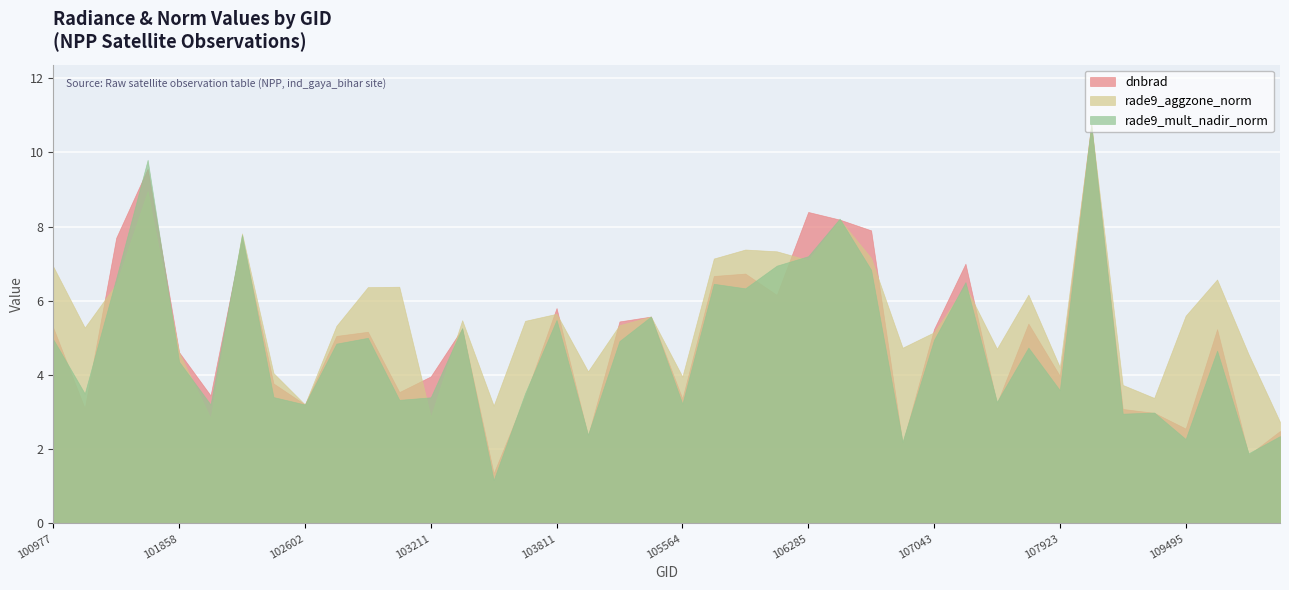

What is the value of the rade9_aggzone_norm point at the 10th from the left?

5.3